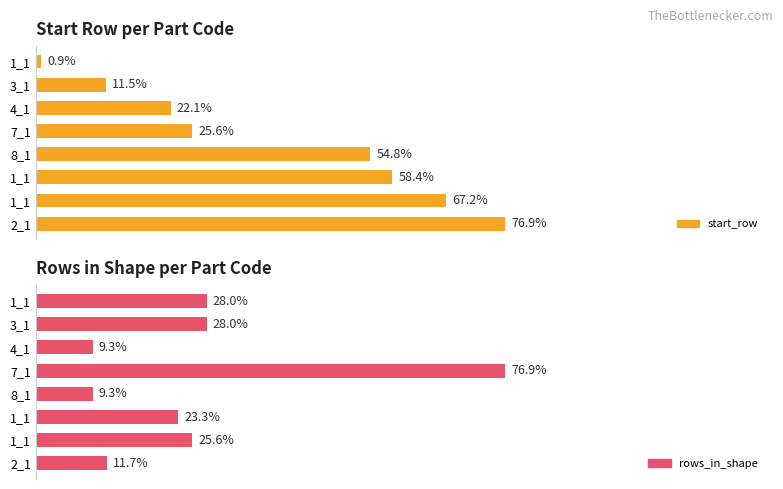

Rank the series at 0 from highest to lowest value.

rows_in_shape, start_row